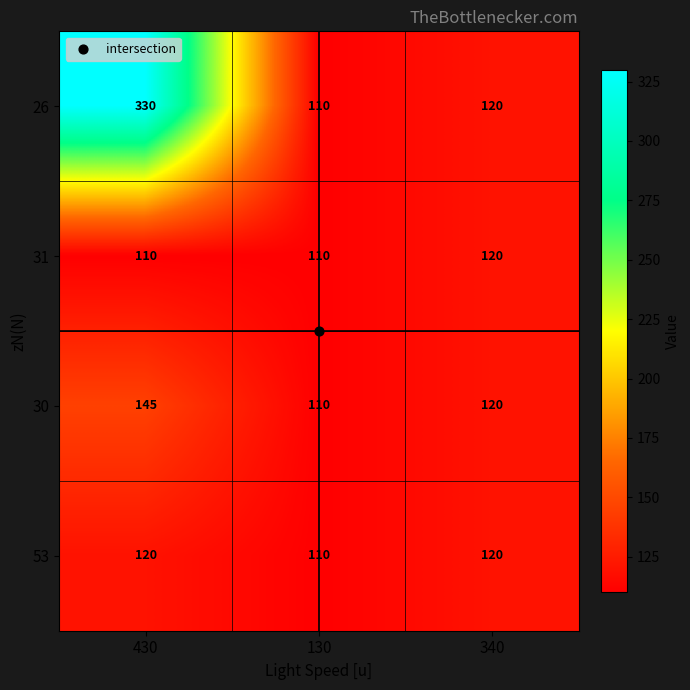

Count the number of data series in this chart.

4